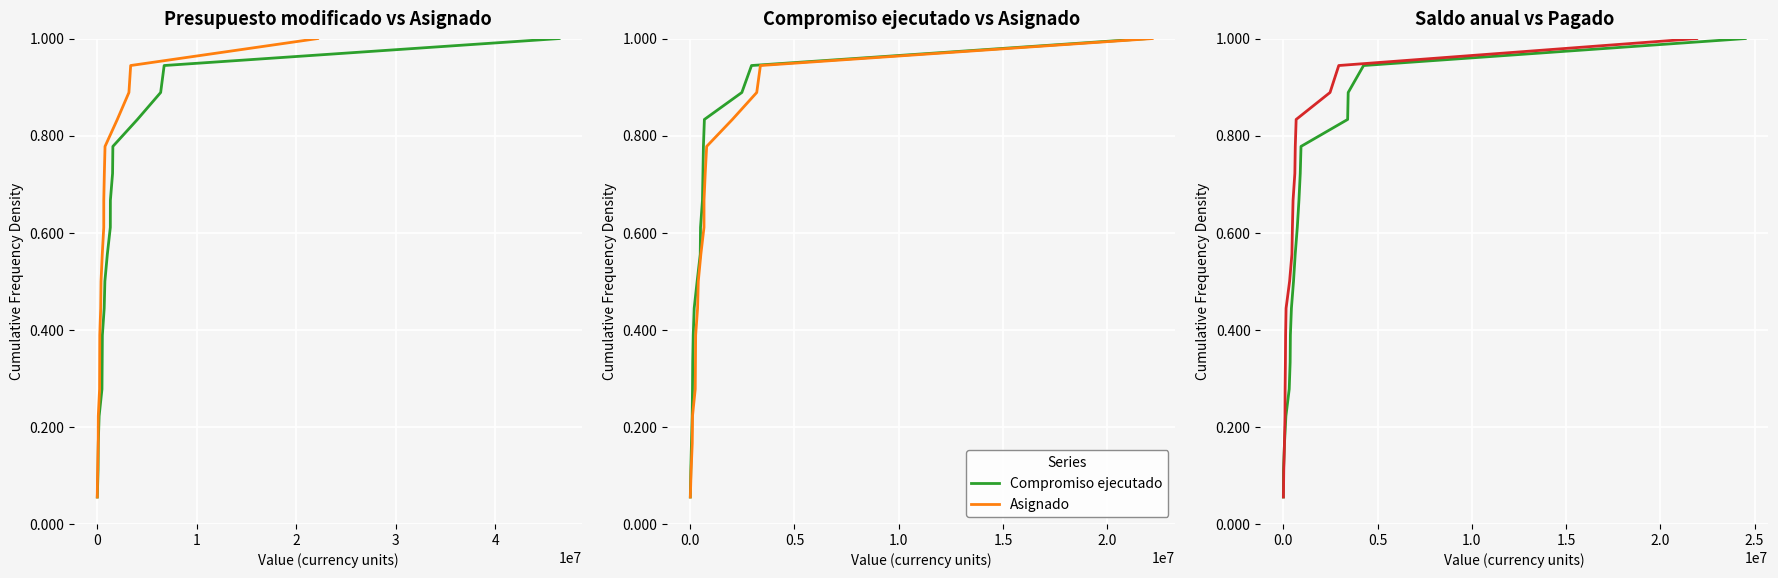

What is the maximum value for Compromiso ejecutado?

1.0